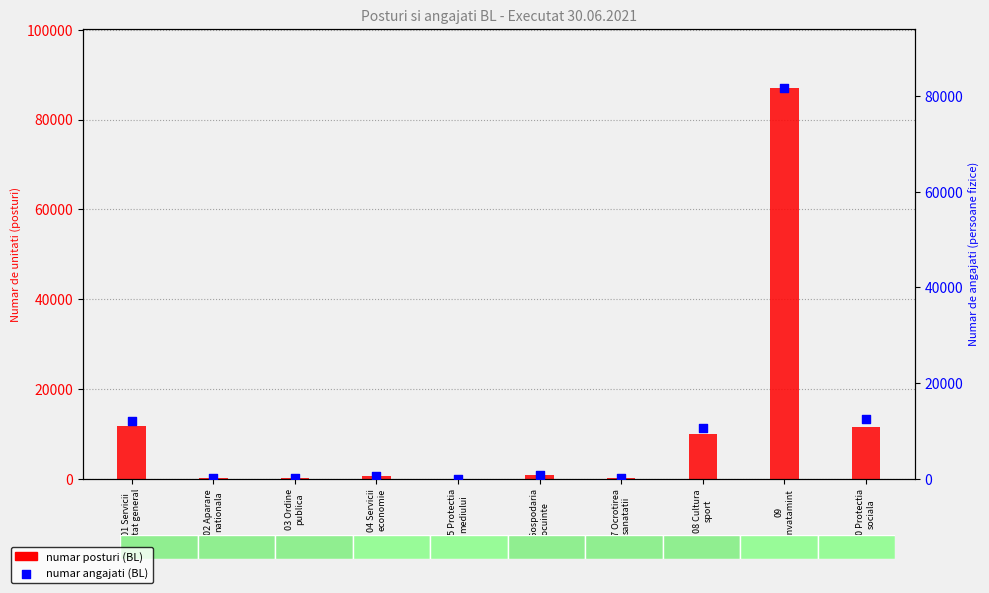

What is the total value across all series at 09
Invatamint?

168884.2